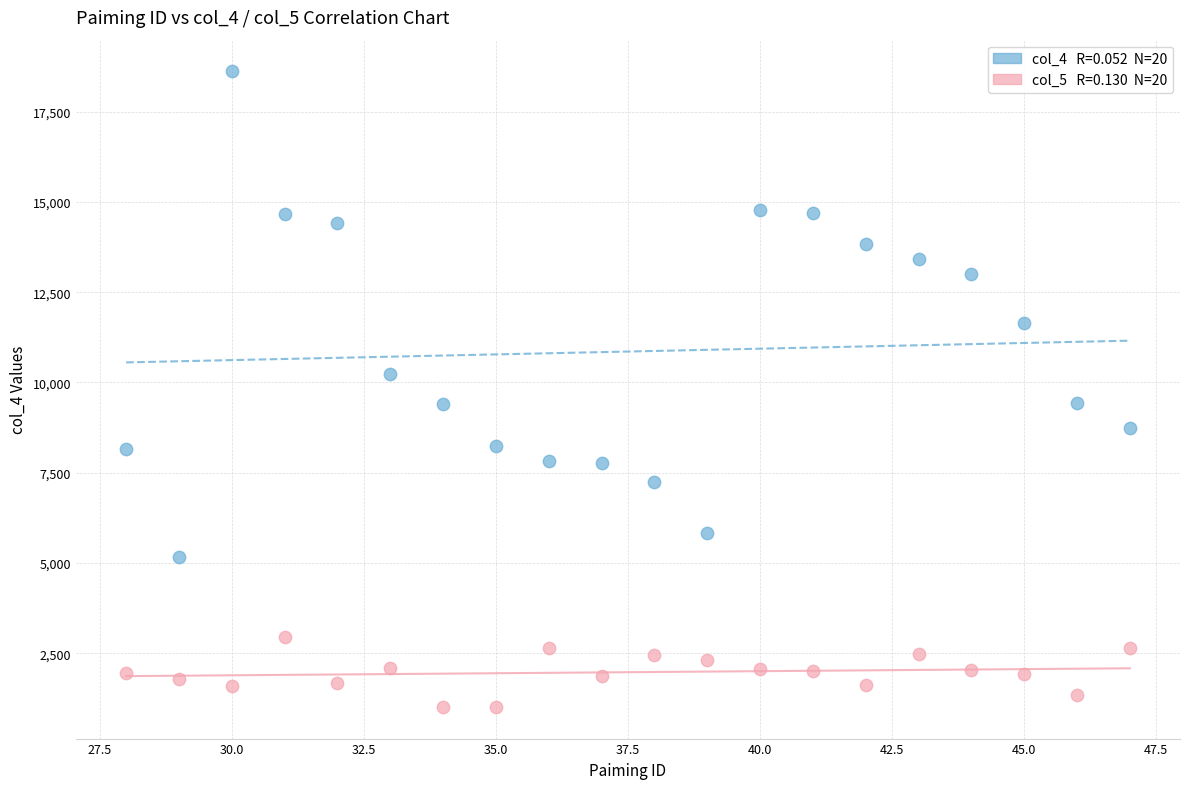

Across all data points, what is the range of Y values (max minus min)?

17592